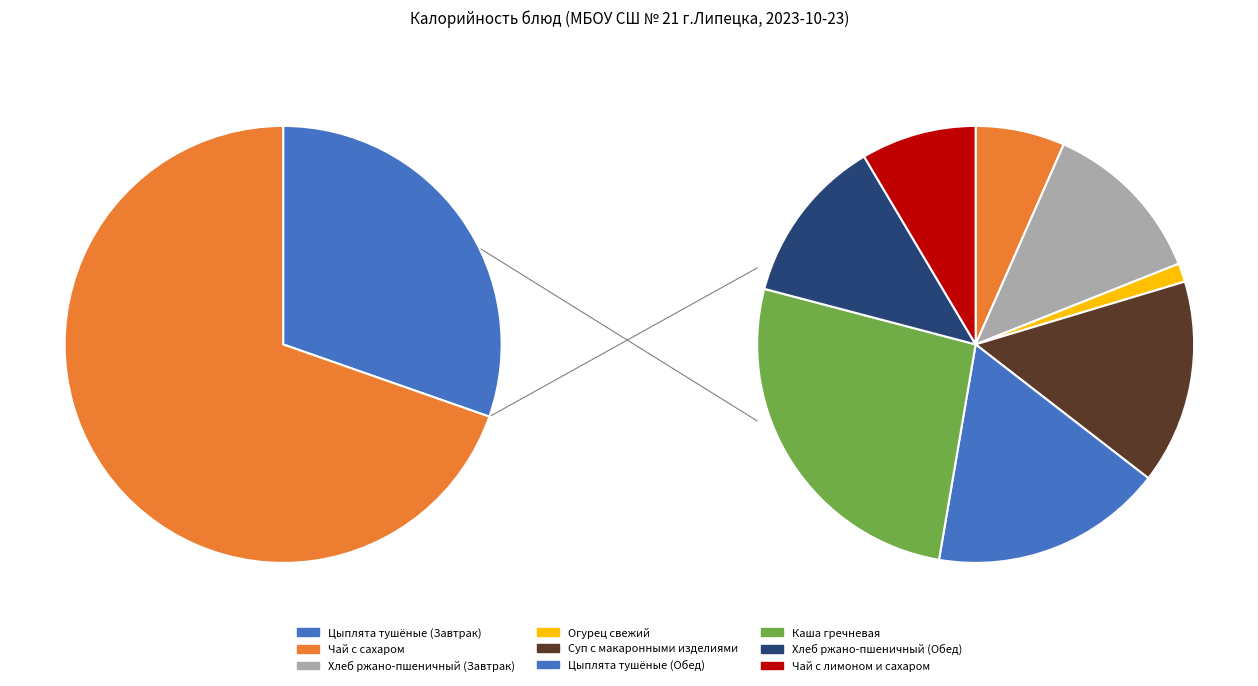

Is there any slice that represents more than half of the pie?

No